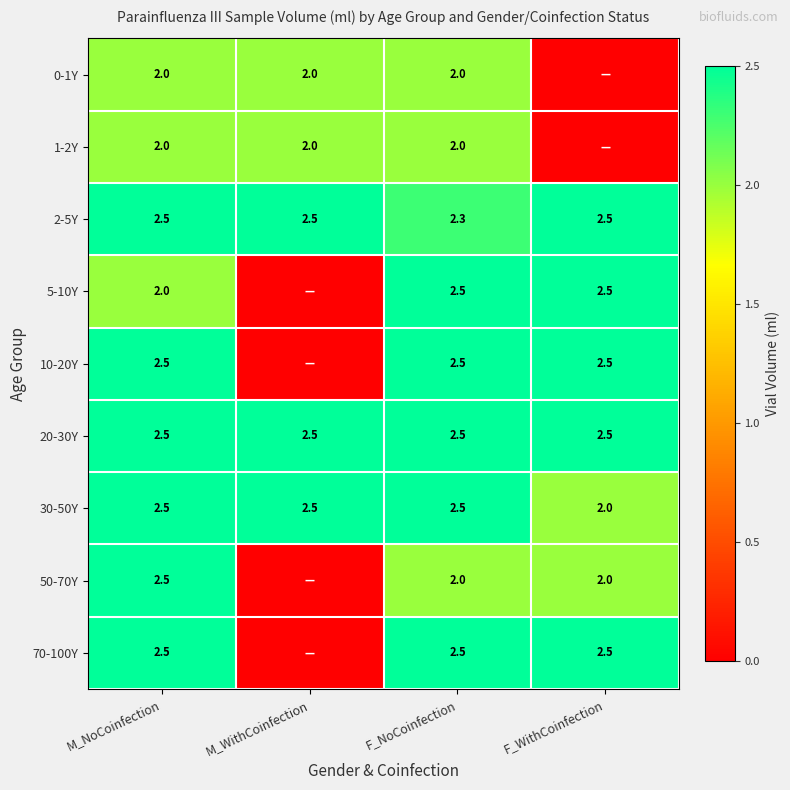

True or false: 1-2Y has a value of 3.4 at F_NoCoinfection.

False